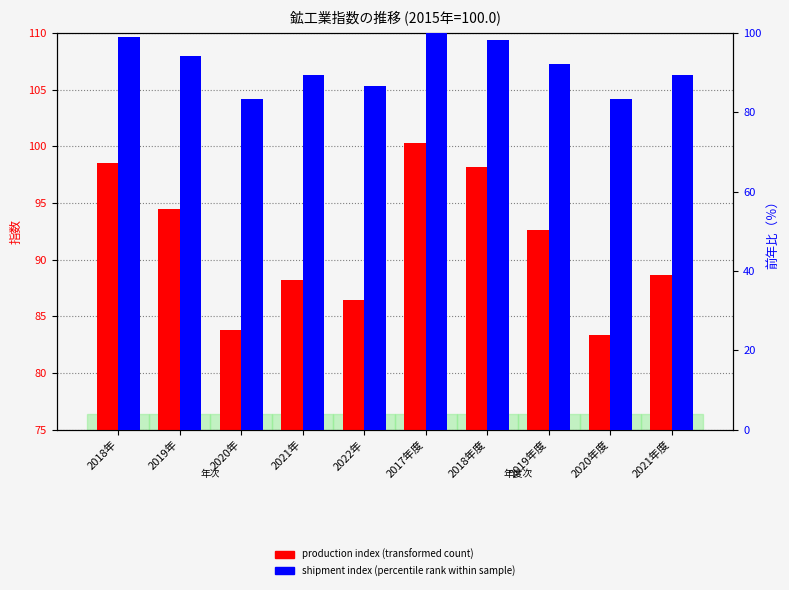

Reading left to right, what are all the values shown in this chart?

production_index: 2018年=98.5	2019年=94.5	2020年=83.8	2021年=88.2	2022年=86.4	2017年度=100.3	2018年度=98.2	2019年度=92.6	2020年度=83.3	2021年度=88.6
shipment_index: 2018年=99.0	2019年=94.1	2020年=83.4	2021年=89.4	2022年=86.7	2017年度=101.4	2018年度=98.2	2019年度=92.1	2020年度=83.3	2021年度=89.5